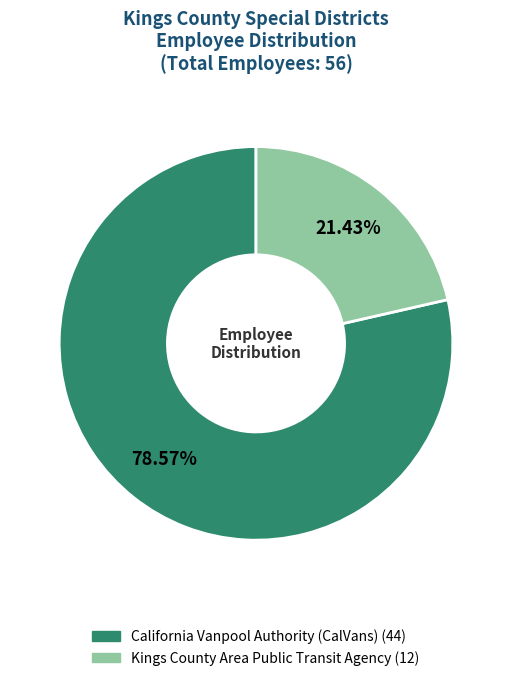

What is the smallest slice in the pie chart?

Kings County Area Public Transit Agency